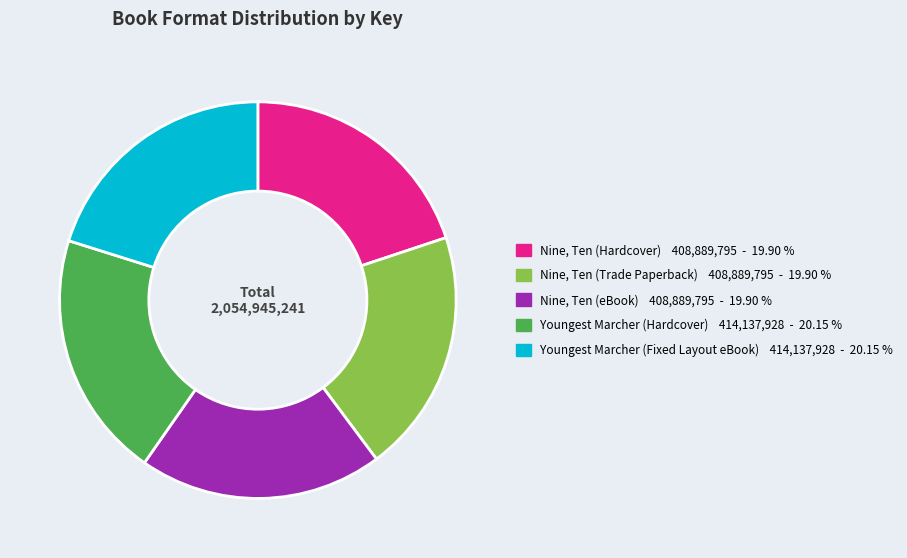

Is the sum of Youngest Marcher (Fixed Layout eBook) and Nine, Ten (eBook) greater than half?

No